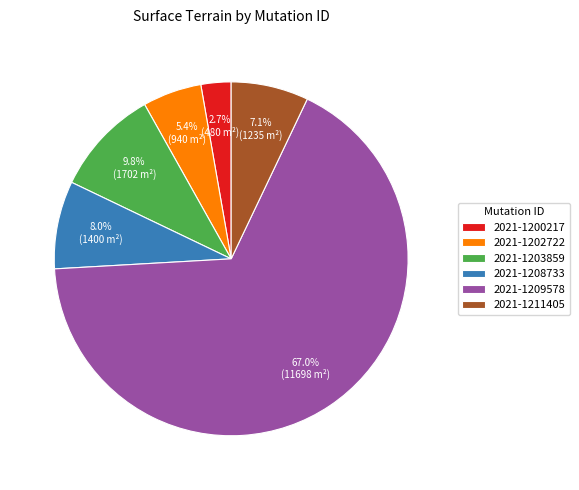

Which has a higher value, 2021-1202722 or 2021-1208733?

2021-1208733